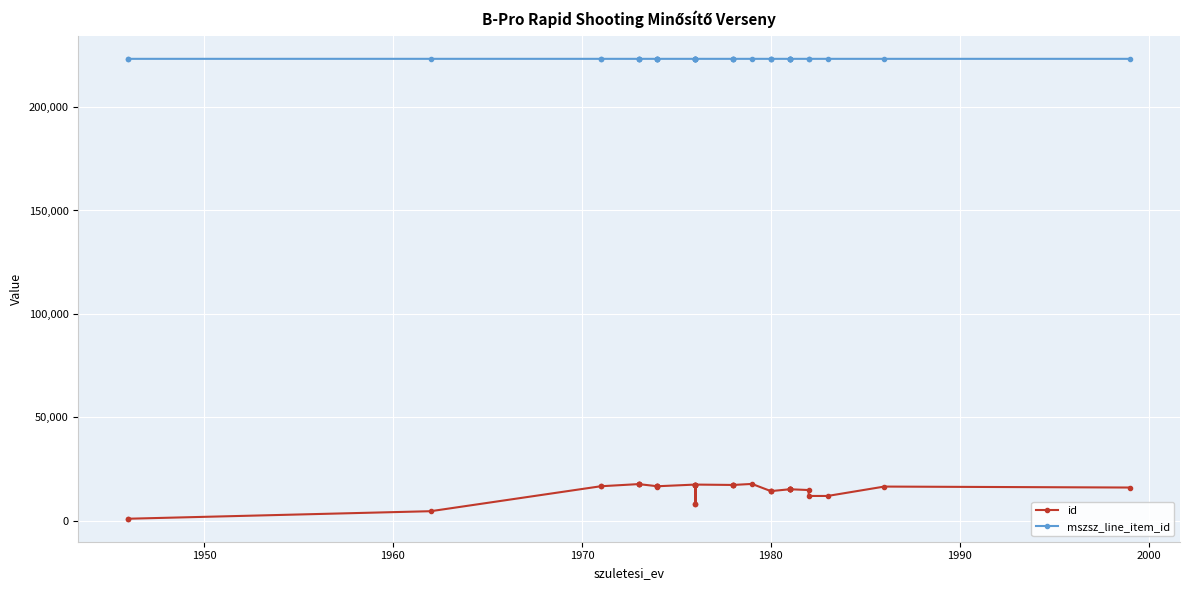

Is this an area chart (filled region under the line)?

No